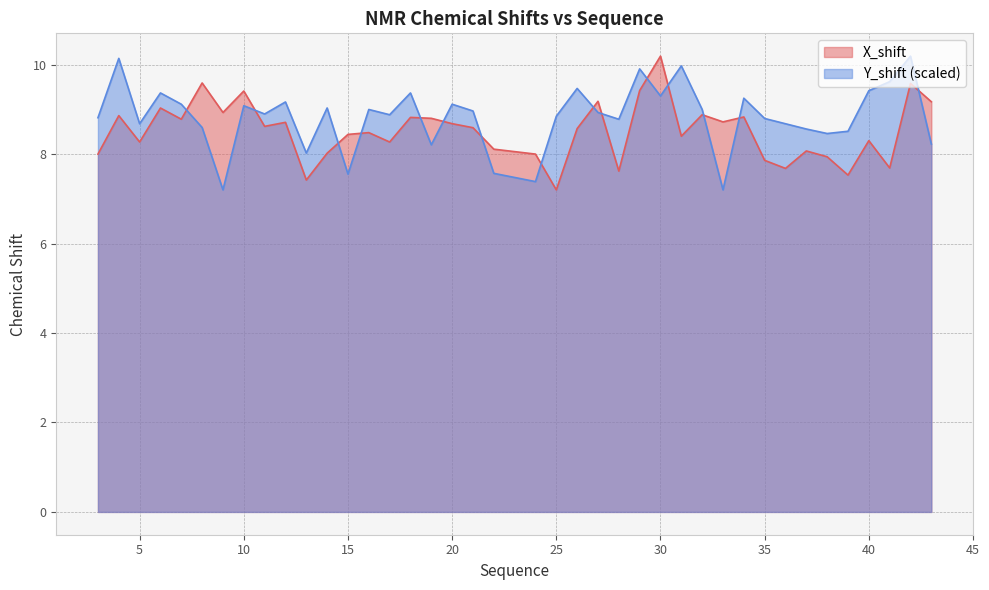

What is the highest value of the X_shift series?

10.2